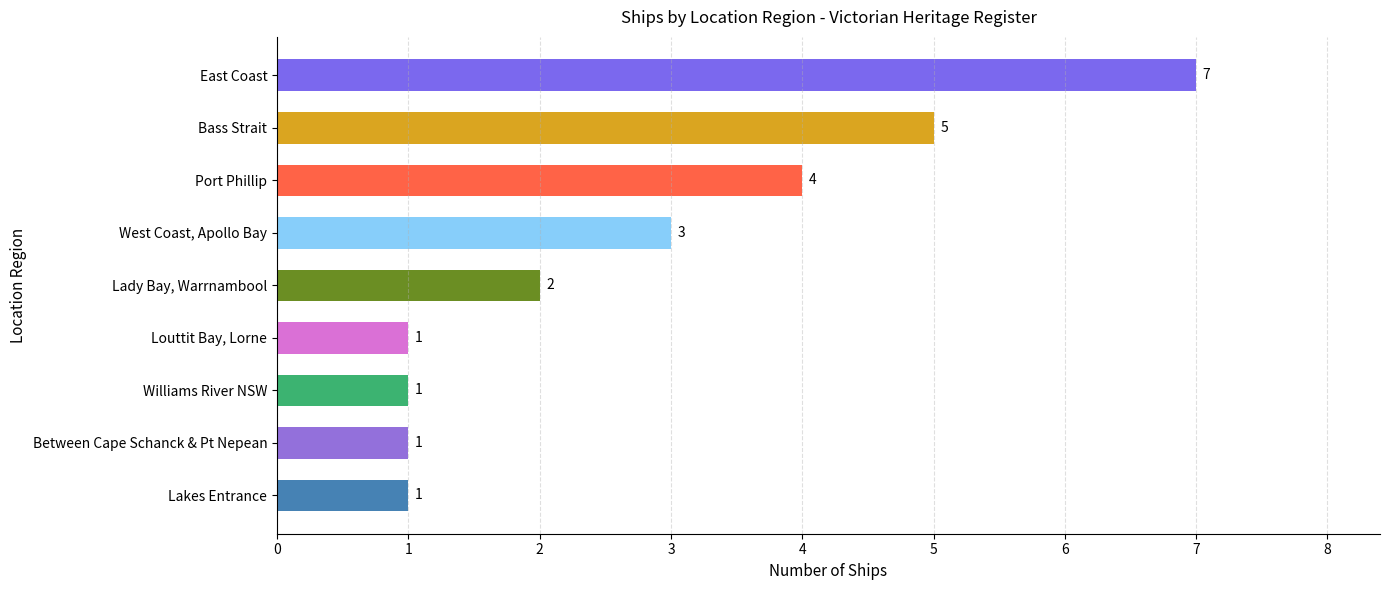

The chart shows a value of 1 at Between Cape Schanck & Pt Nepean. True or false?

True